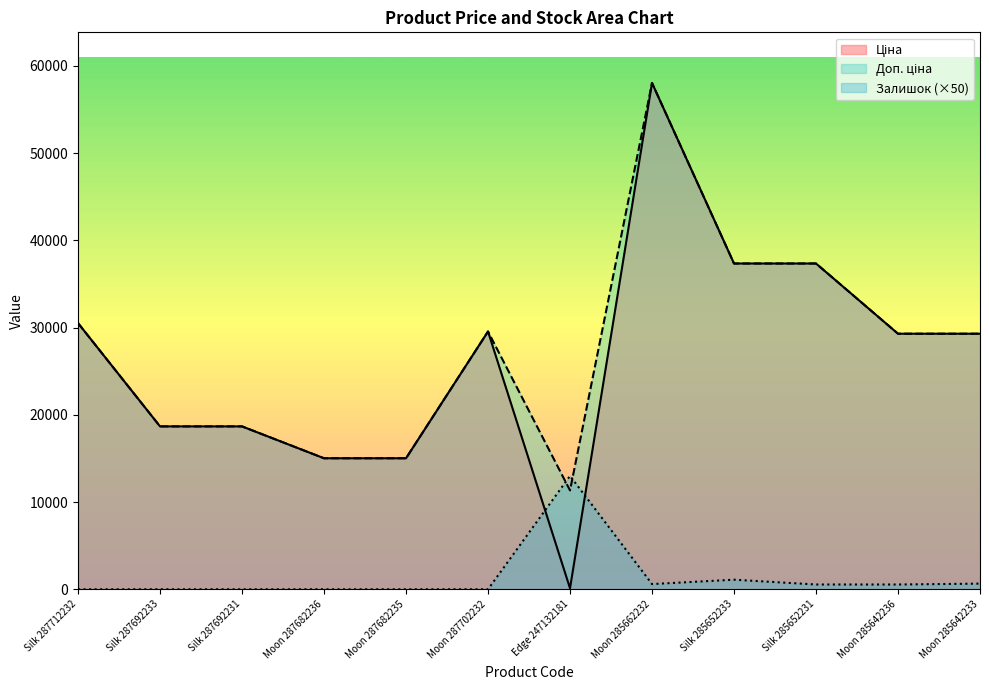

What is the value of the Доп. ціна point at the 7th from the left?

11334.0